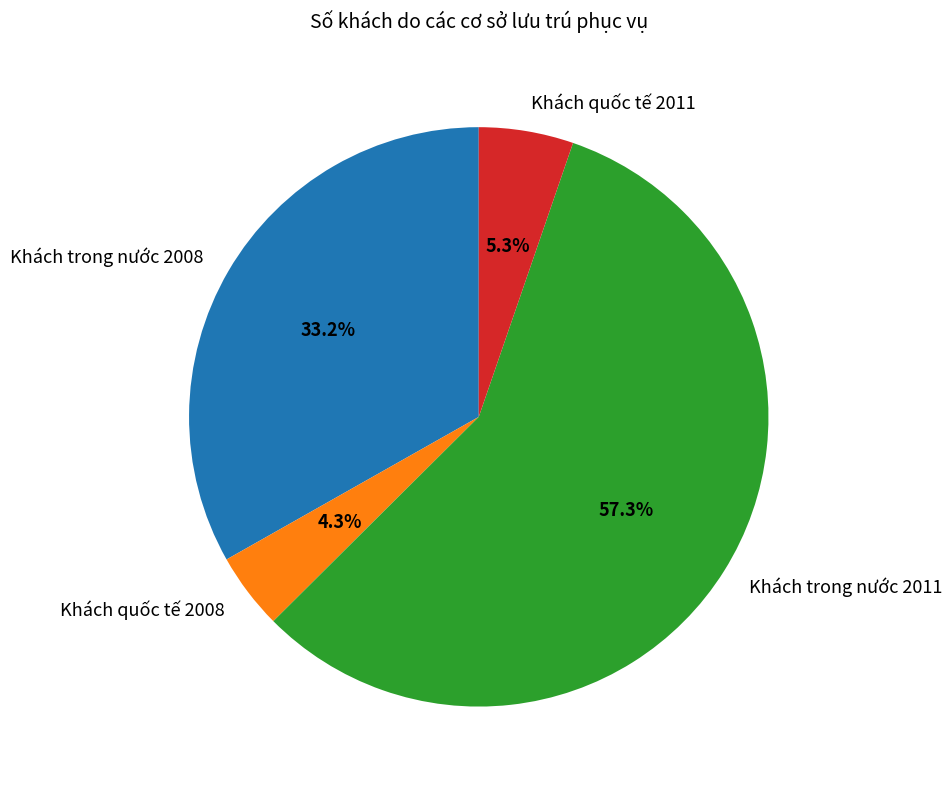

How many segments does this pie chart have?

4